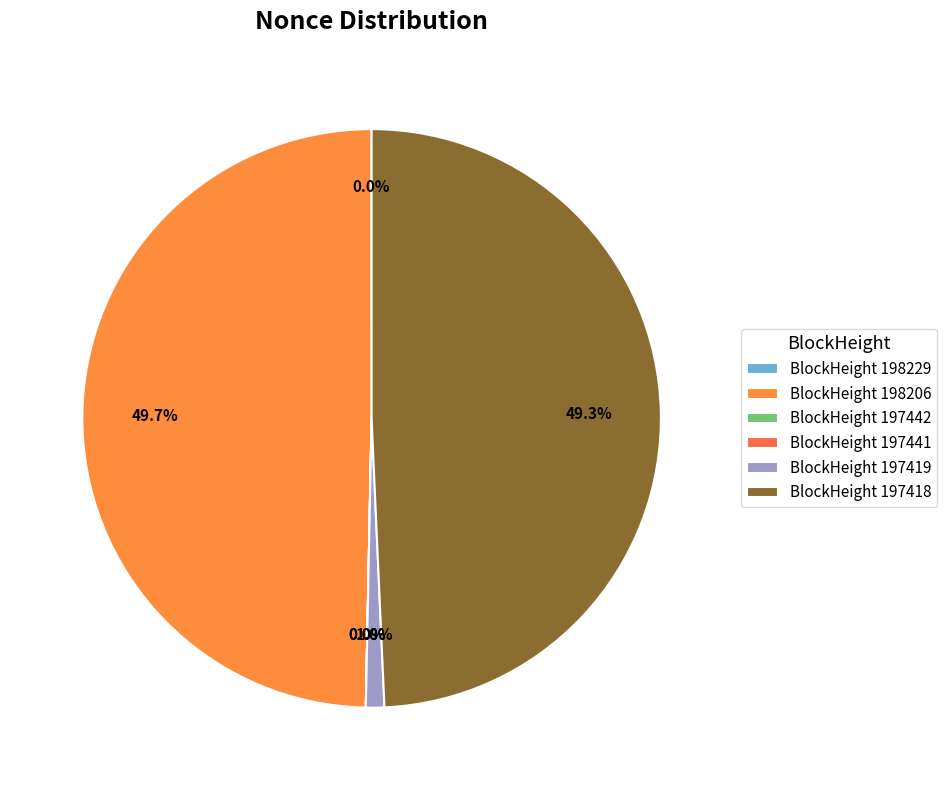

Is it true that 197442 is 12% of the pie?

False